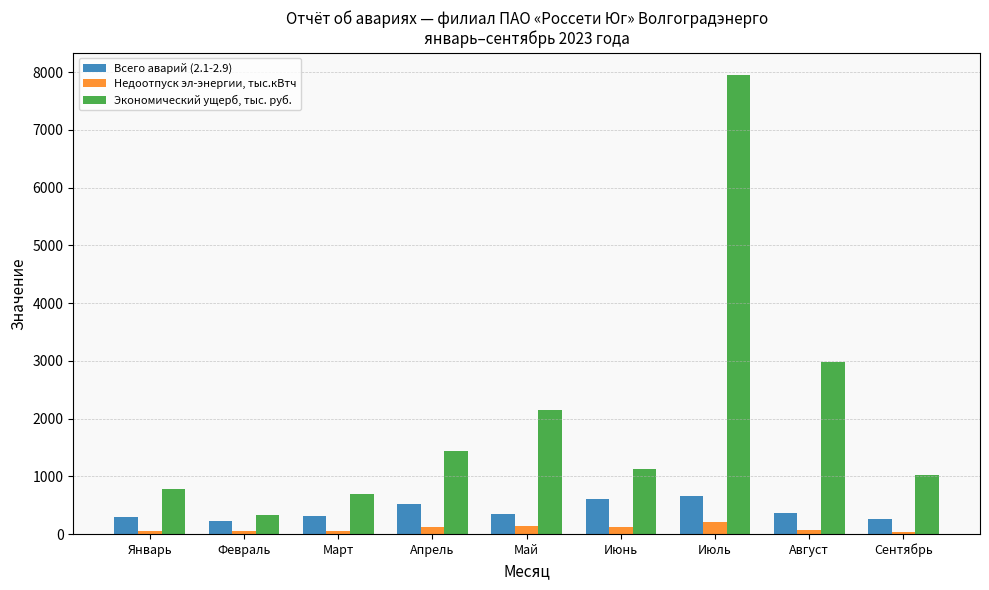

What value does the Всего аварий (2.1-2.9) series have at Февраль?

234.0